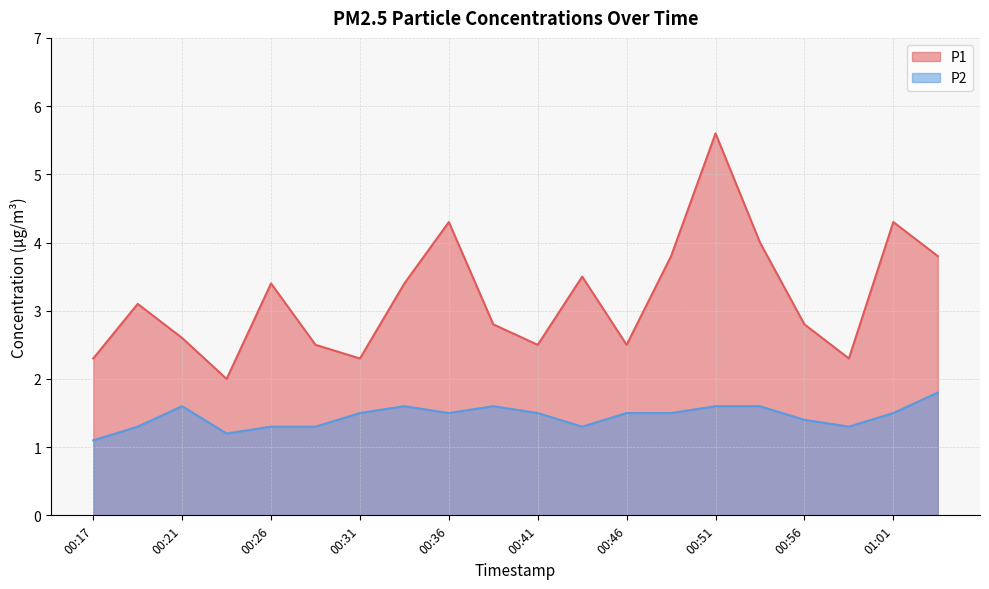

Is it true that P1 equals 1.3 at 00:29?

False